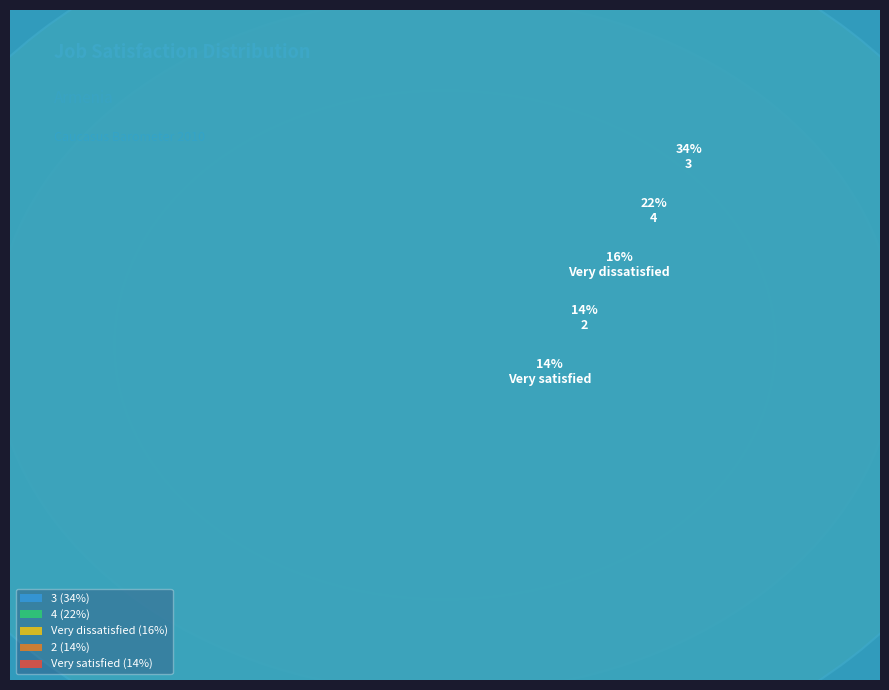

Do 2 and Very satisfied together represent more than half of the pie?

No